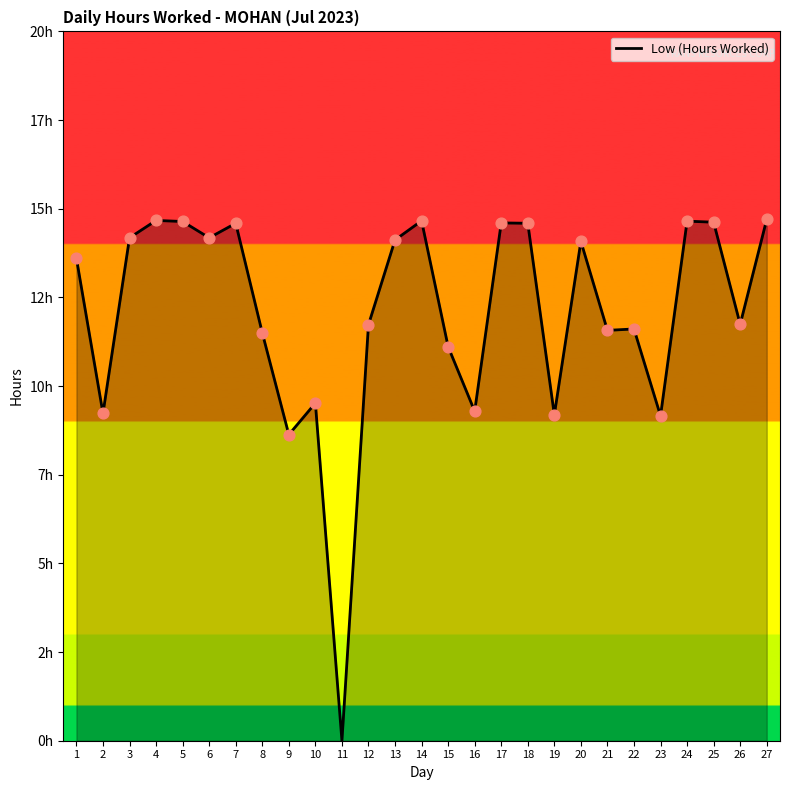

Between 13 and 20, which is larger?

13